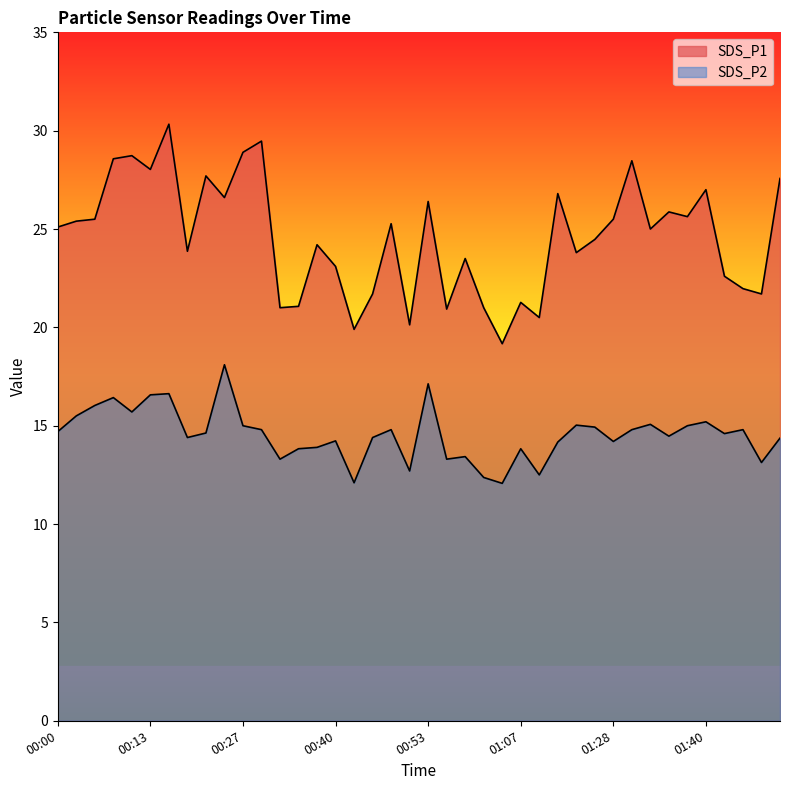

The value of SDS_P1 at 00:06 is 25.5. True or false?

True